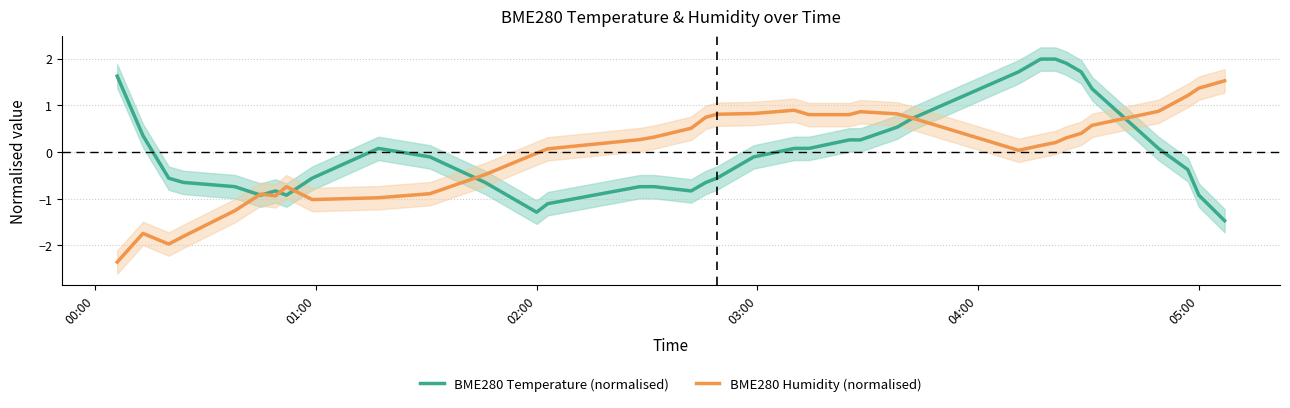

What is the maximum value for BME280 Temperature (normalised)?

2.0